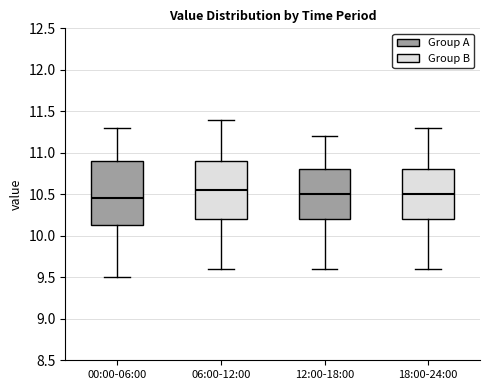

Reading left to right, read every box against the y-axis: the position of its median line, the range the box covers, and the ends of its whiskers. The values are not printed on the chart, so give them approximately, as read against the axis.

00:00-06:00: median 10.45, box 10.15 to 10.90, whiskers 9.50 to 11.30
06:00-12:00: median 10.55, box 10.20 to 10.90, whiskers 9.60 to 11.40
12:00-18:00: median 10.50, box 10.20 to 10.80, whiskers 9.60 to 11.20
18:00-24:00: median 10.50, box 10.20 to 10.80, whiskers 9.60 to 11.30